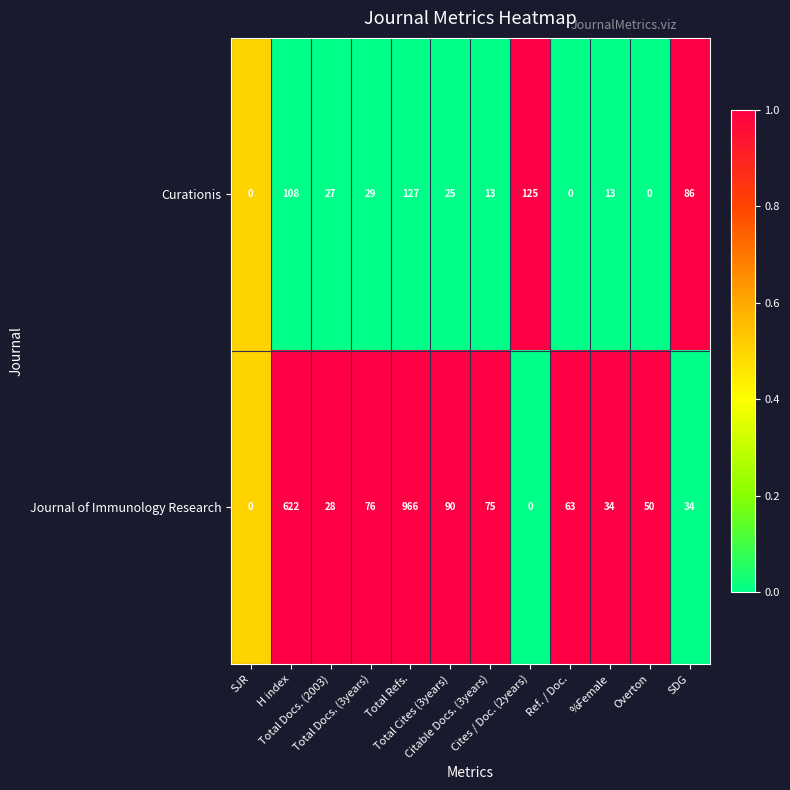

What is the difference between the highest and lowest values at Overton?

50